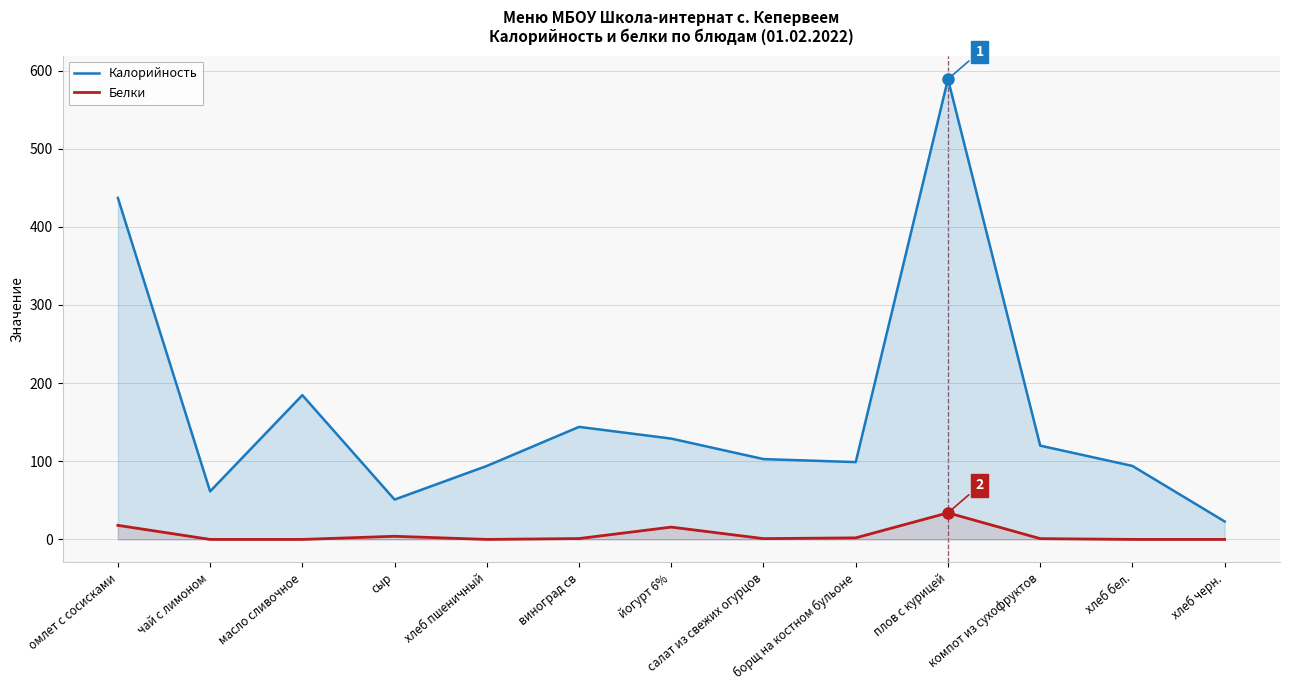

True or false: Белки and Калорийность intersect in this chart.

False